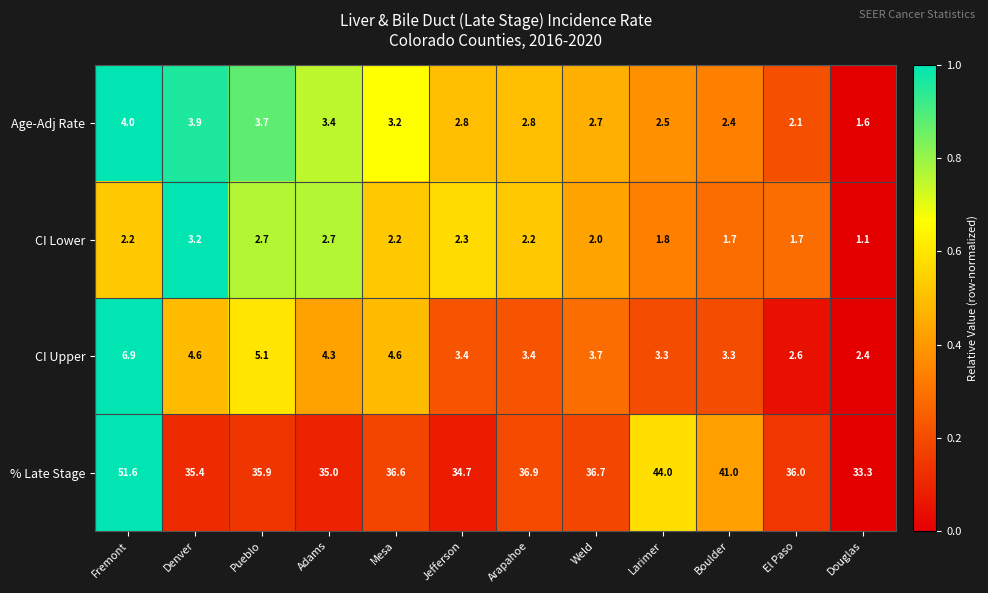

What is the sum of the % Late Stage values at Jefferson and Arapahoe?

71.6